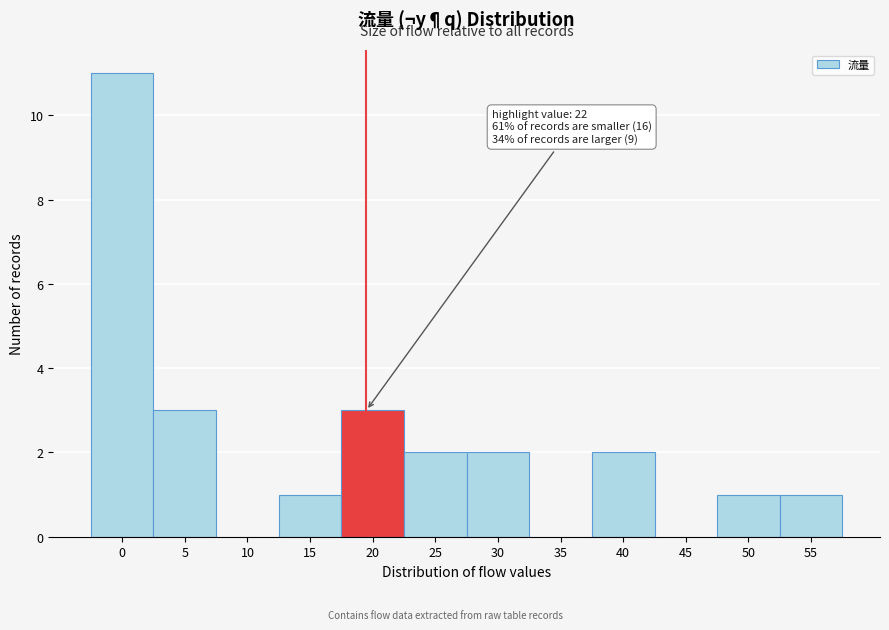

Reading left to right, extract all data points from this chart.

0=11	5=3	10=0	15=1	20=3	25=2	30=2	35=0	40=2	45=0	50=1	55=1